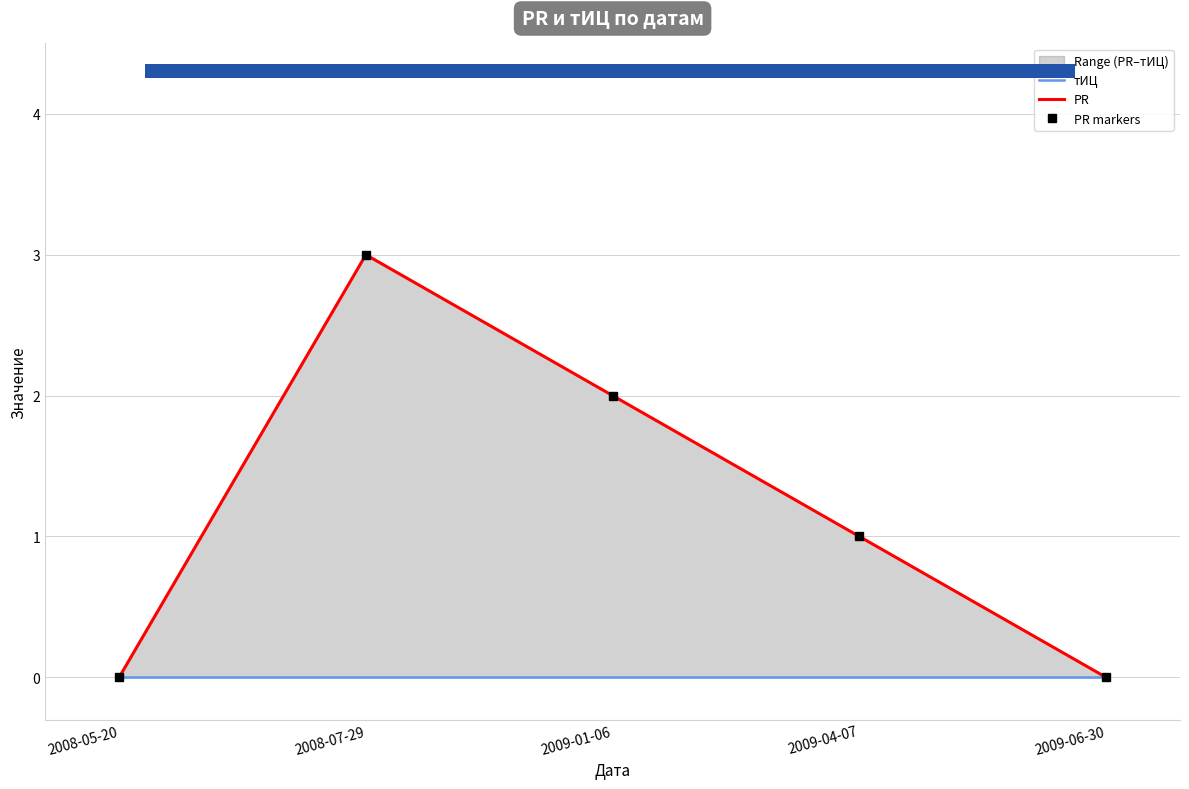

How many values in the PR series exceed 1?

2